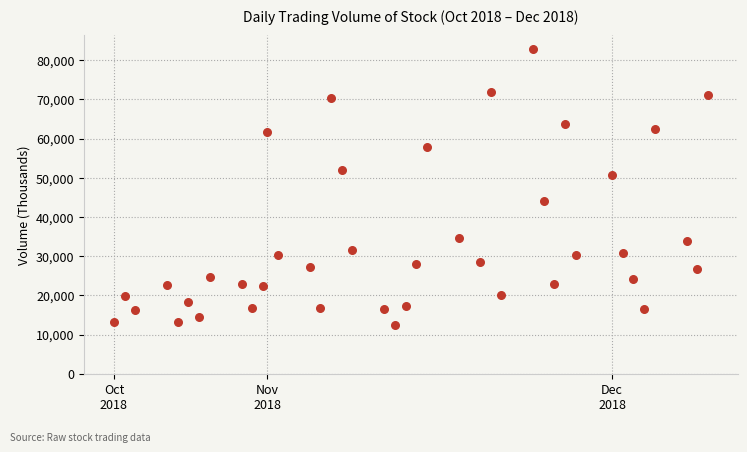

What is the range of Y values (max minus min)?

70355.8